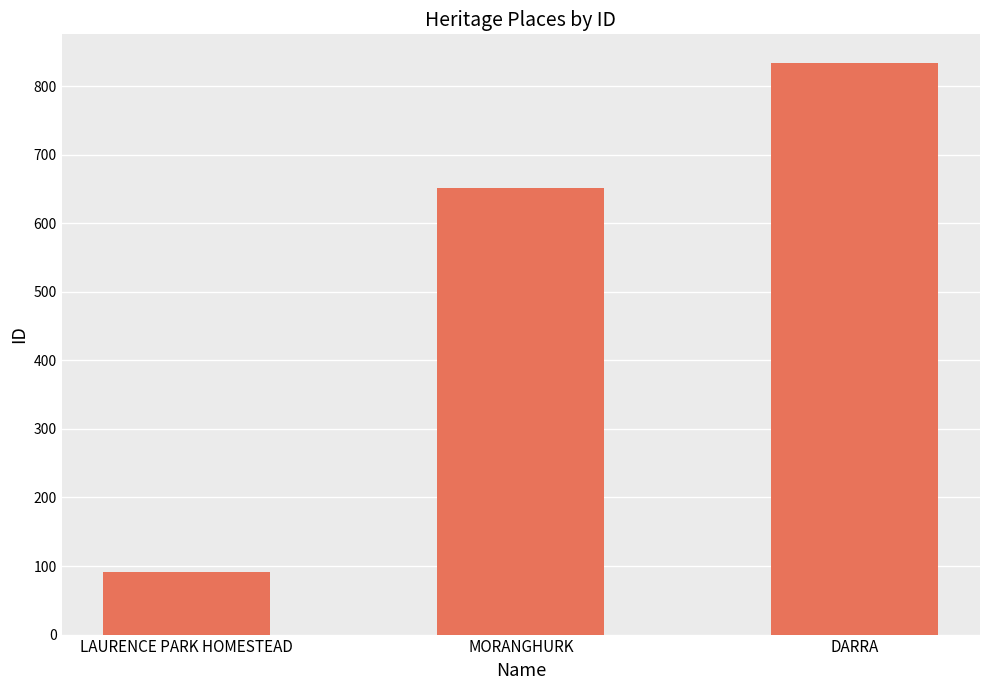

How many values are below 651?

1